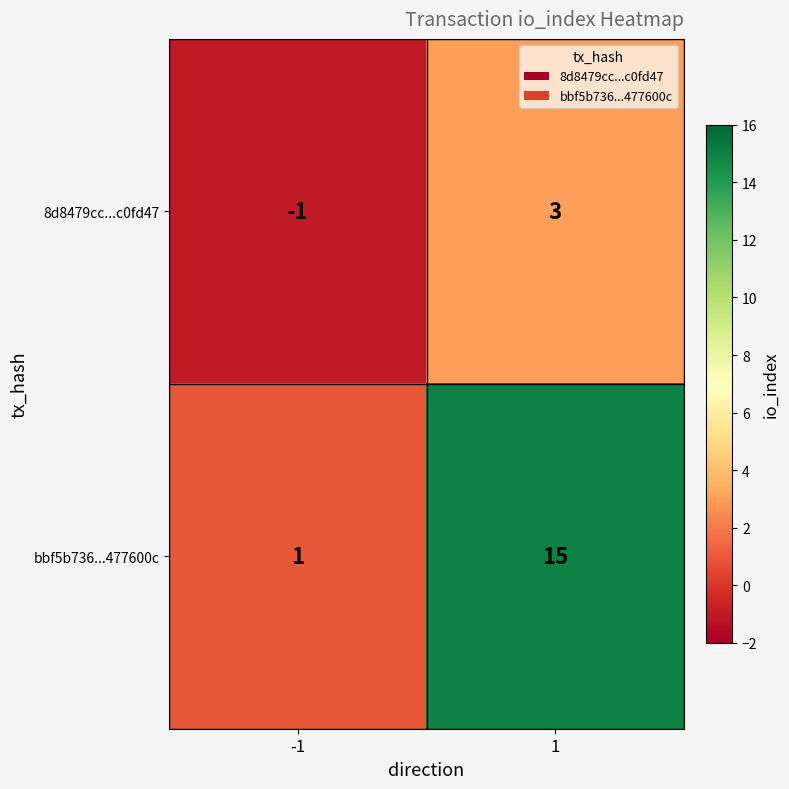

True or false: 8d8479cc...c0fd47 has a value of 0 at -1.

False